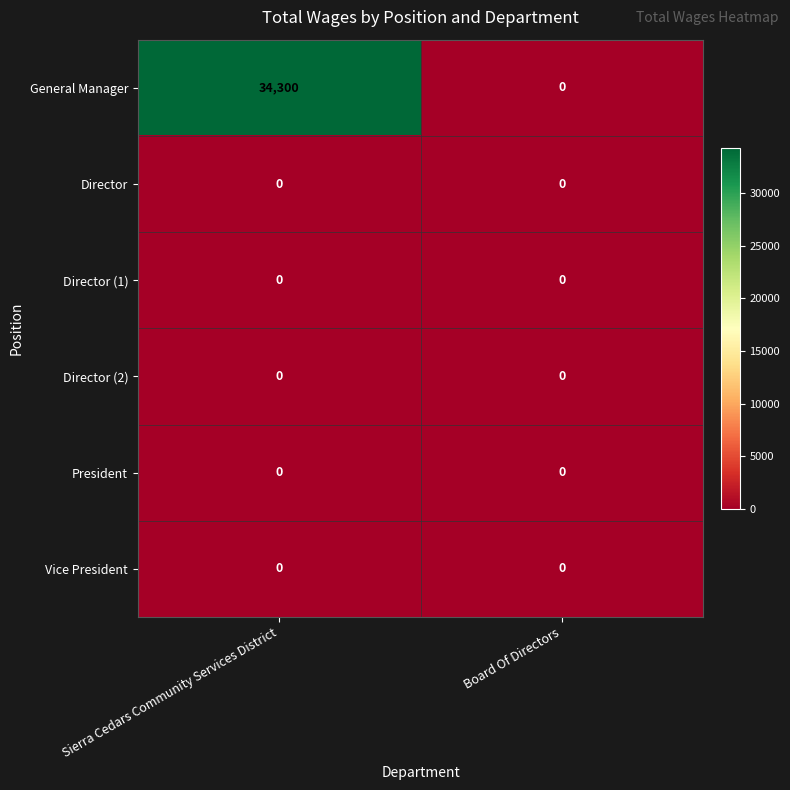

Reading left to right, transcribe all the data shown in this chart.

General Manager: 34300	0
Director: 0	0
Director (1): 0	0
Director (2): 0	0
President: 0	0
Vice President: 0	0